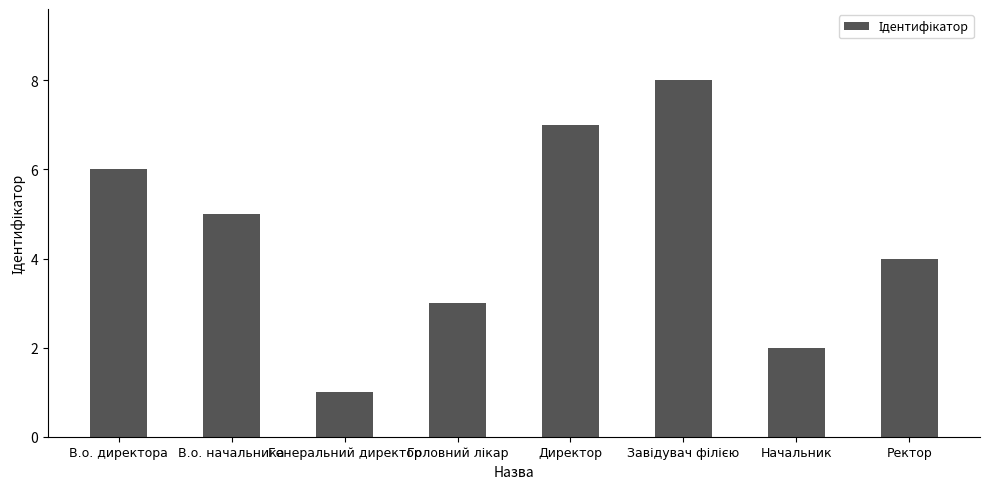

Approximately how many times larger is the value at Директор compared to Генеральний директор?

7.0